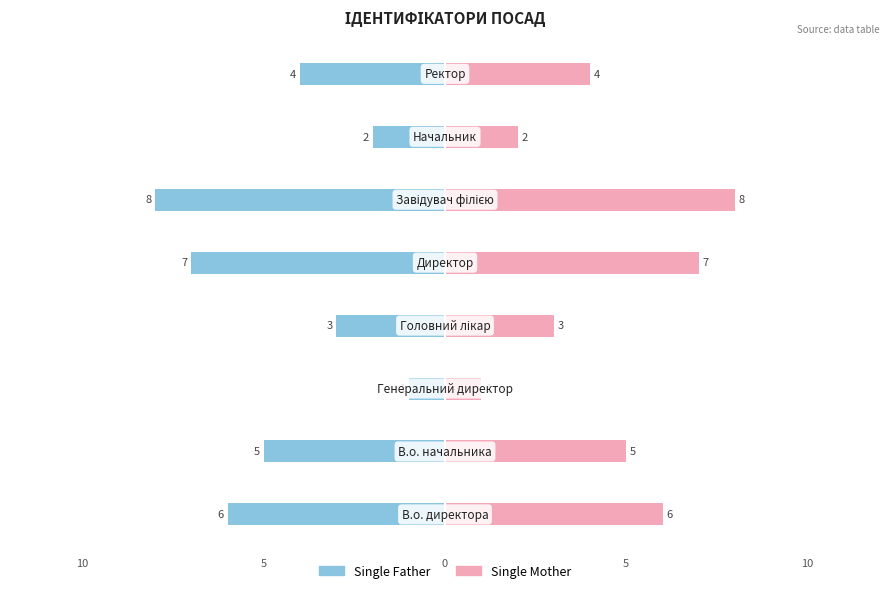

Which series has the widest spread of values?

Single Father